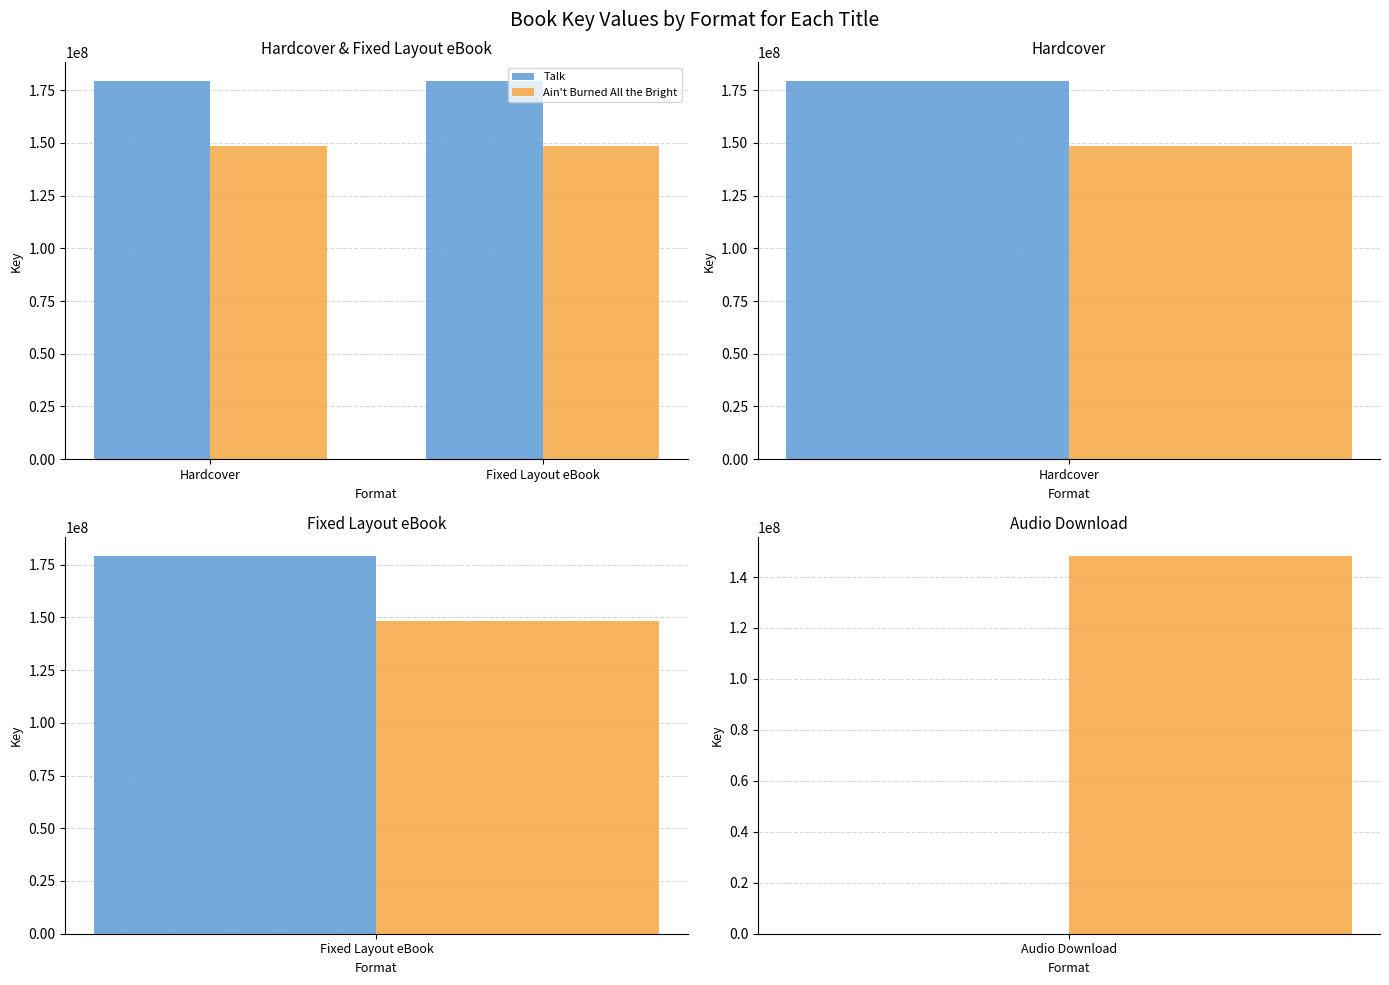

Does the chart contain any negative values?

No